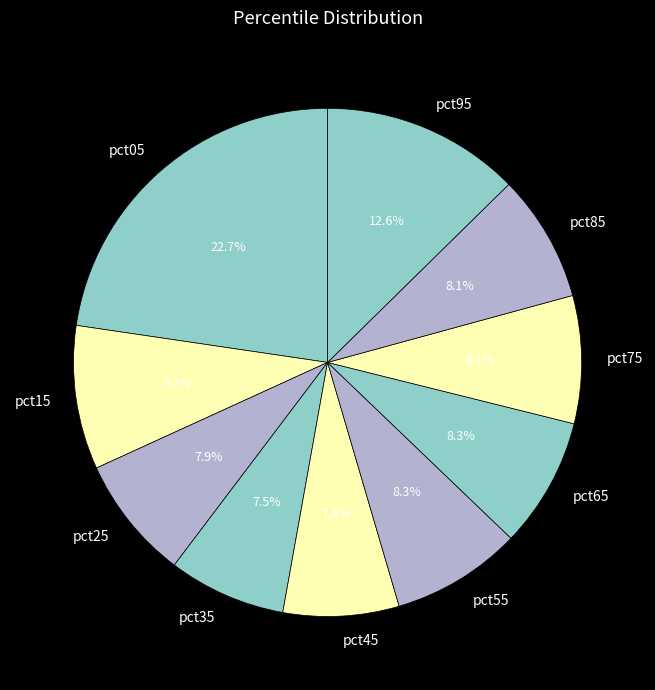

To the nearest percent, what portion does pct85 represent?

8%